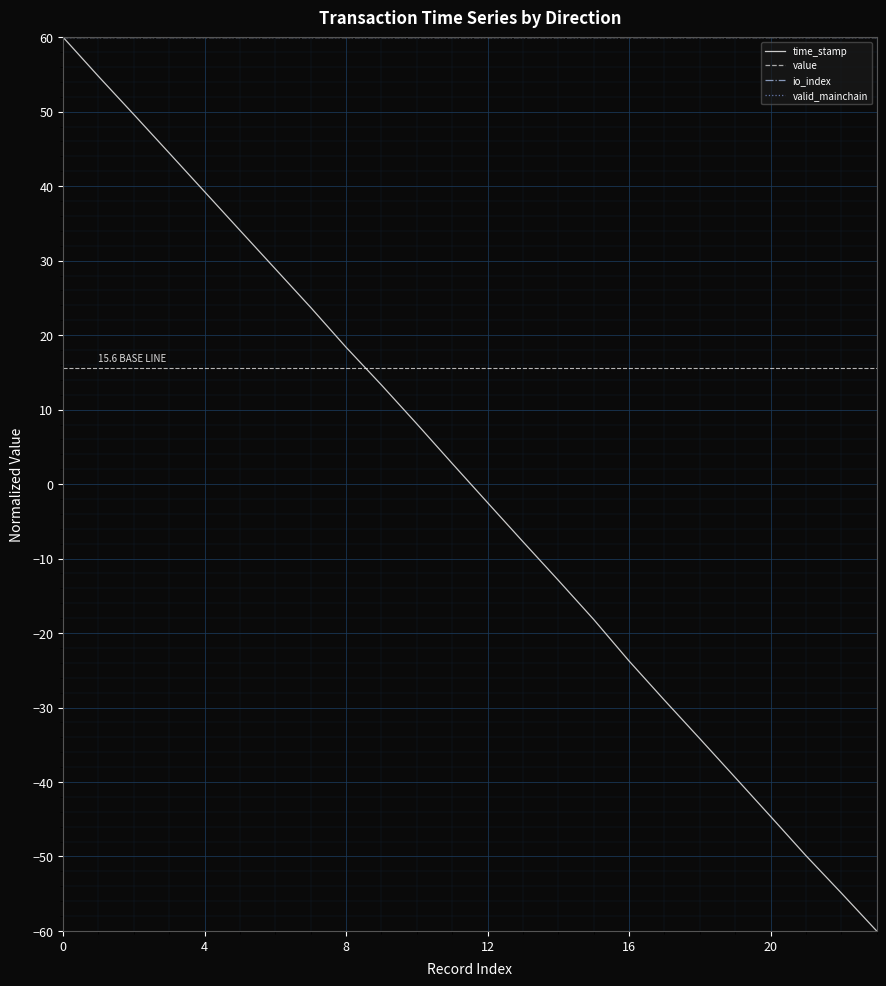

Is this an area chart (filled region under the line)?

No